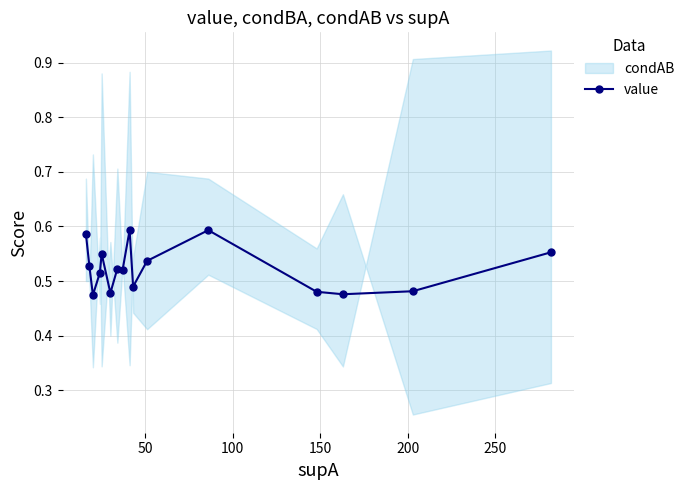

How many points are higher than both their immediate neighbors (excluding endpoints)?

4